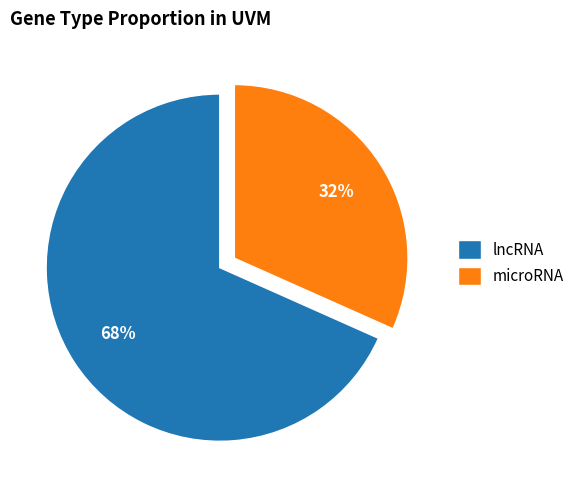

Which slice is the smallest?

microRNA